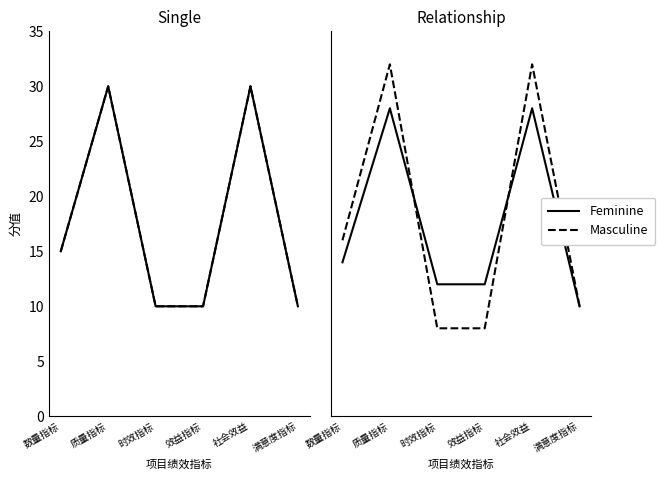

What is the difference between the second highest and second lowest values in the Feminine series?

16